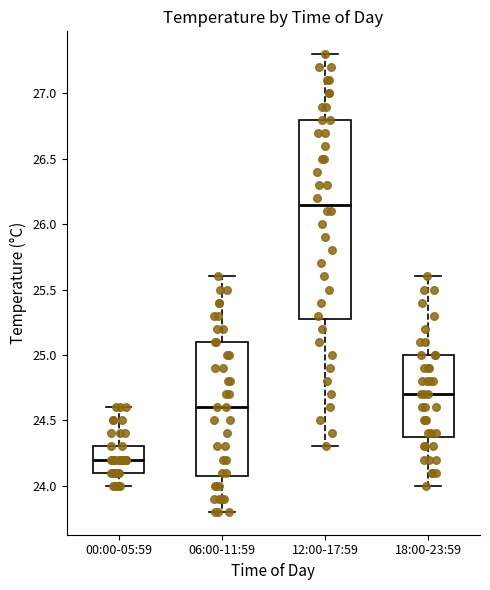

Reading left to right, read every box against the y-axis: the position of its median line, the range the box covers, and the ends of its whiskers. The values are not printed on the chart, so give them approximately, as read against the axis.

00:00-05:59: median 24.20, box 24.10 to 24.30, whiskers 24.00 to 24.60
06:00-11:59: median 24.60, box 24.10 to 25.10, whiskers 23.80 to 25.60
12:00-17:59: median 26.15, box 25.30 to 26.80, whiskers 24.30 to 27.30
18:00-23:59: median 24.70, box 24.40 to 25.00, whiskers 24.00 to 25.60